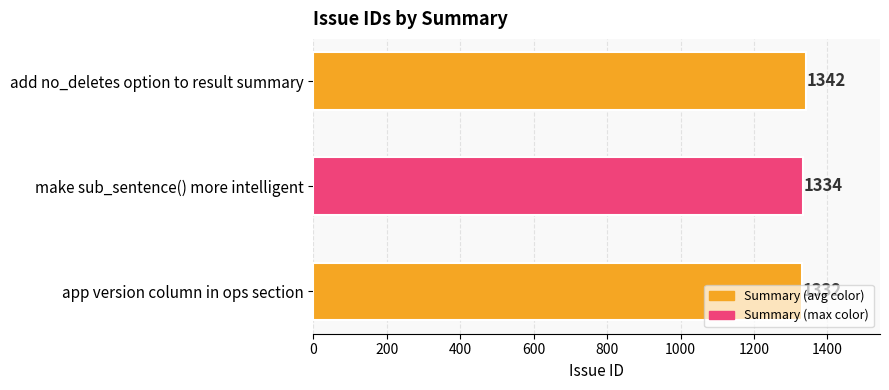

How many values are between 1332 and 1342?

3